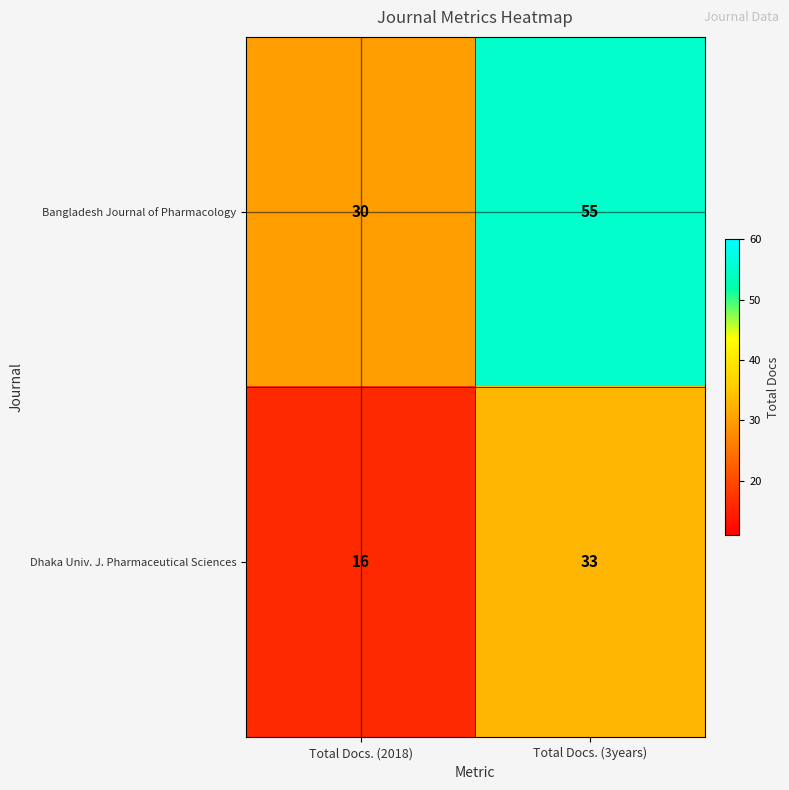

At how many categories does at least one series exceed 18?

2